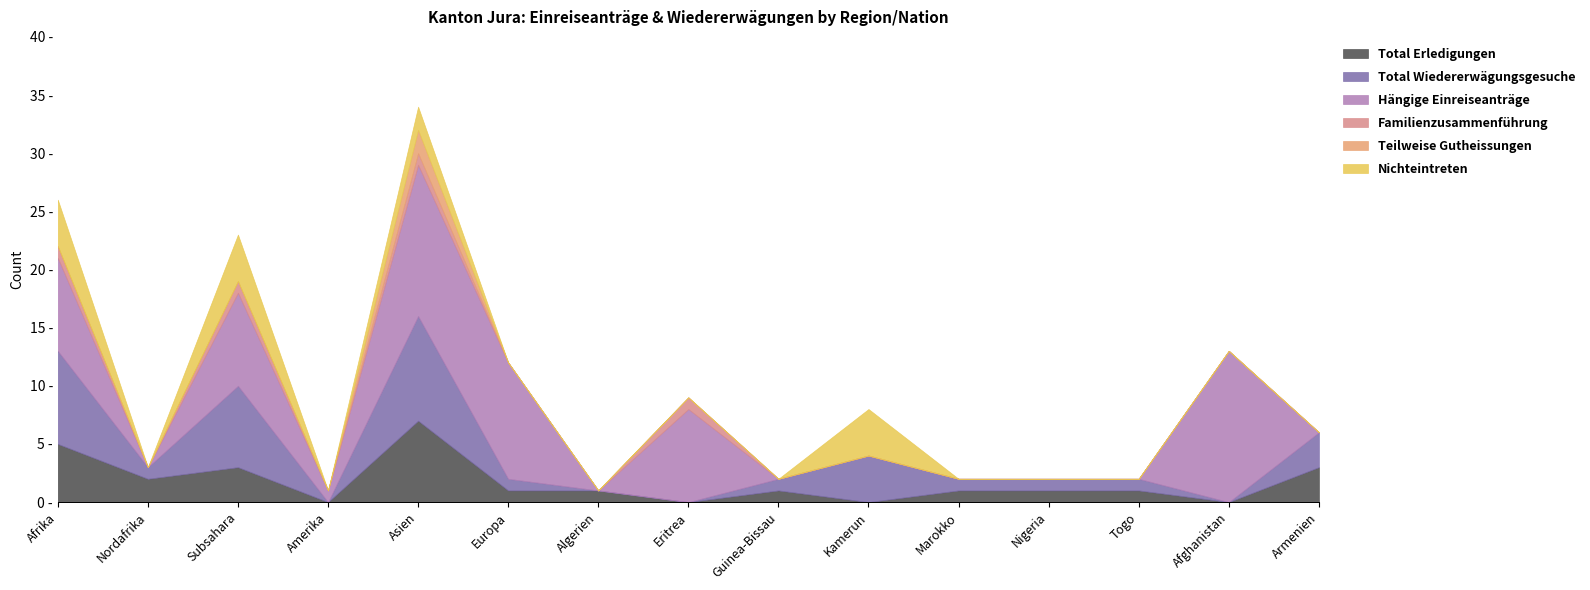

Reading left to right, extract all data points from this chart.

Total Erledigungen: 5	2	3	0	7	1	1	0	1	0	1	1	1	0	3
Total Wiedererwägungsgesuche: 8	1	7	0	9	1	0	0	1	4	1	1	1	0	3
Hängige Einreiseanträge: 8	0	8	1	13	10	0	8	0	0	0	0	0	13	0
Familienzusammenführung: 1	0	1	0	1	0	0	1	0	0	0	0	0	0	0
Teilweise Gutheissungen: 0	0	0	0	2	0	0	0	0	0	0	0	0	0	0
Nichteintreten: 4	0	4	0	2	0	0	0	0	4	0	0	0	0	0